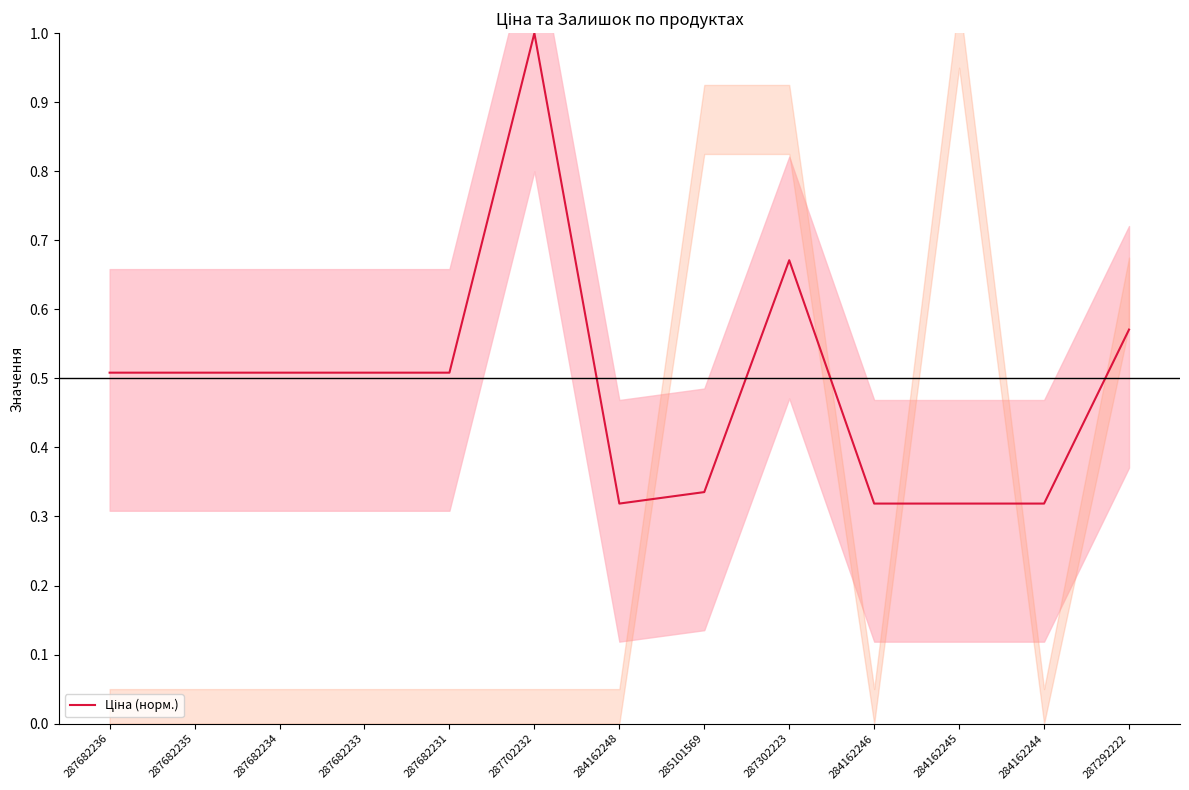

What is the change in value from 287682231 to 284162246?

-0.2